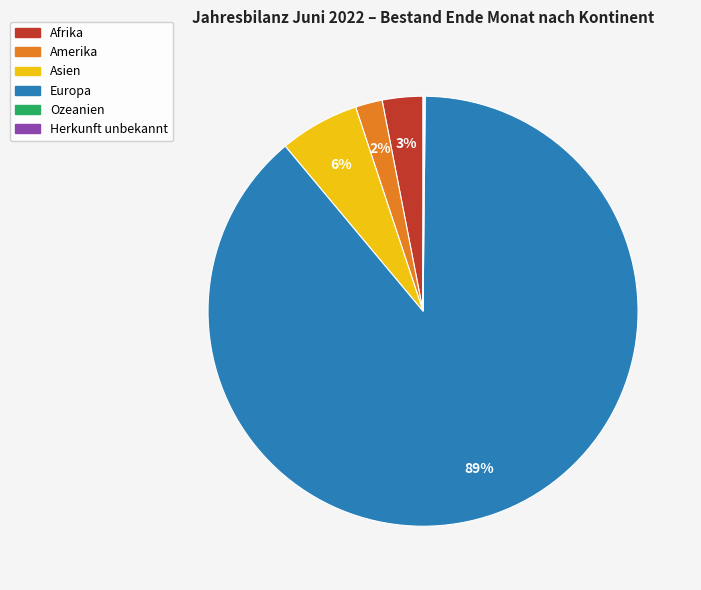

What is the largest slice in the pie chart?

Europa